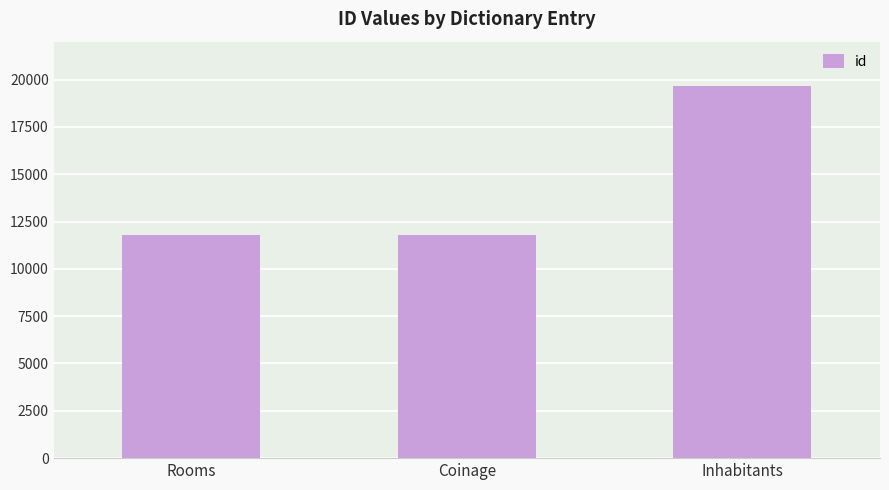

What is the greatest value displayed?

19677